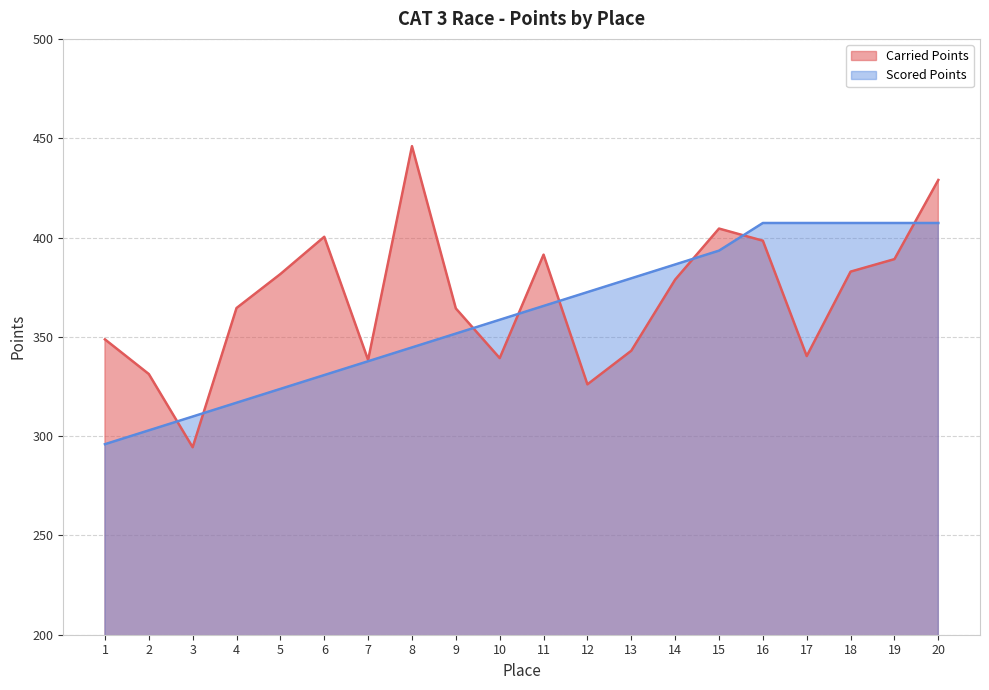

What is the maximum value for Carried Points?

446.0